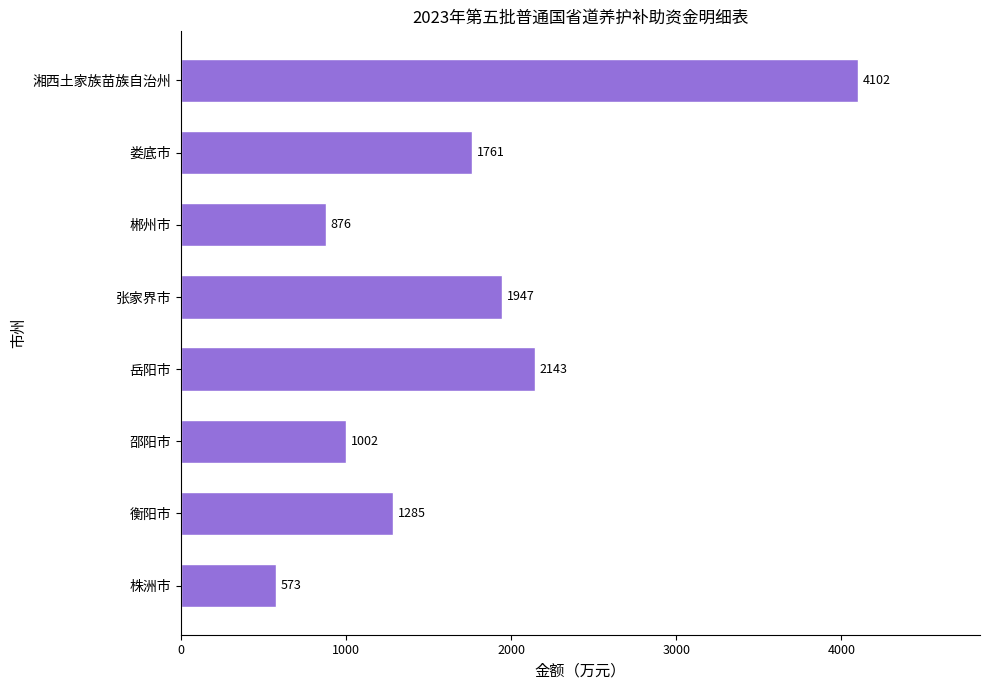

What is the average value?

1711